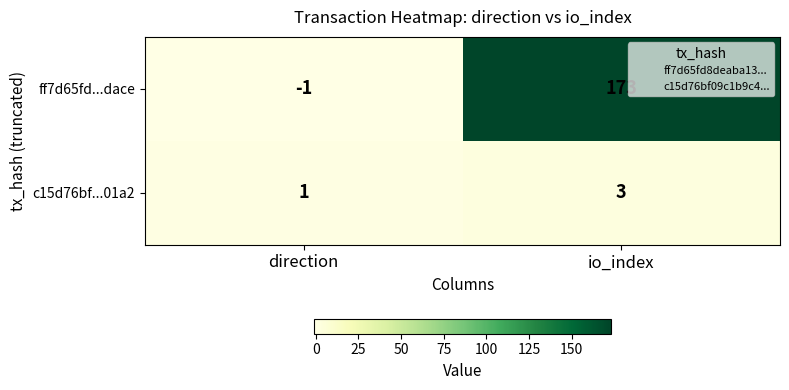

Which series changed the most between direction and io_index?

ff7d65fd...dace